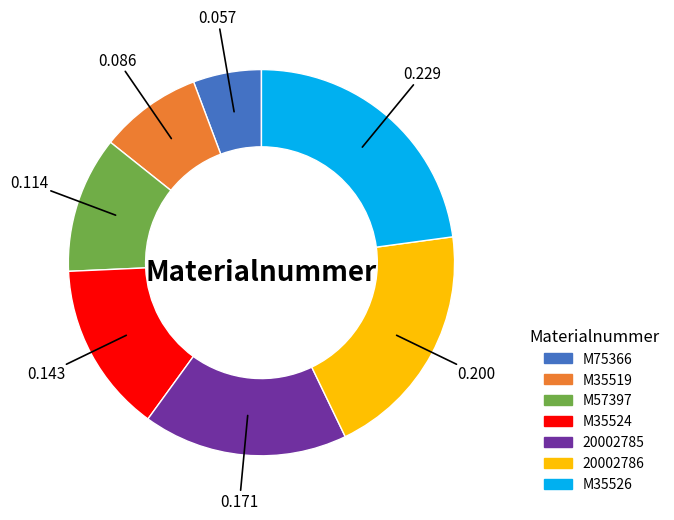

Does M35524 account for over 50% of the chart?

No